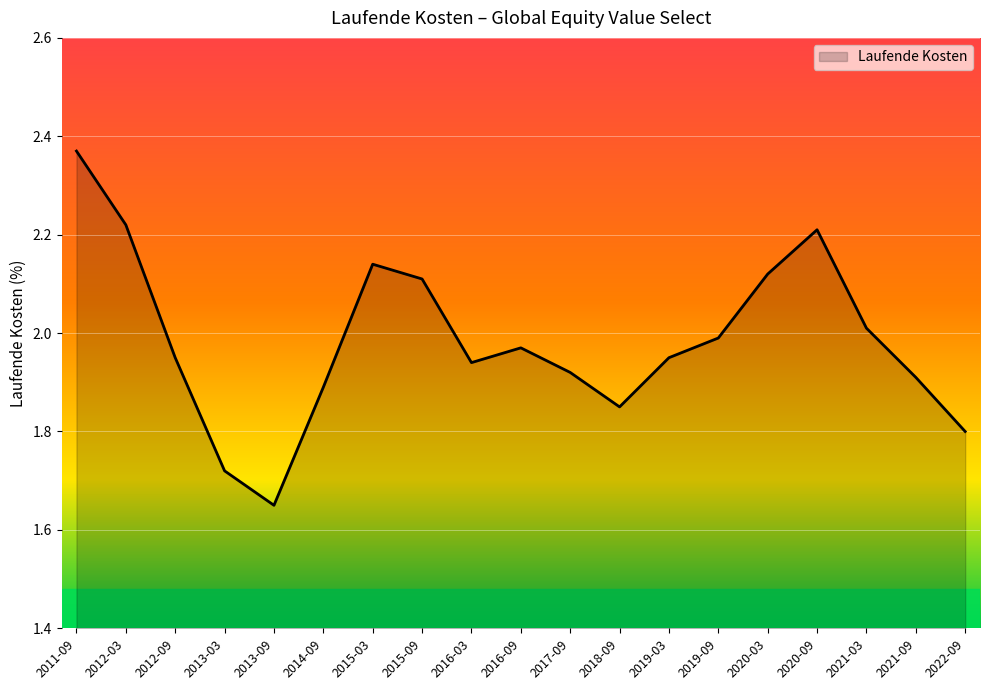

Between 2022-09 and 2013-03, which is larger?

2022-09